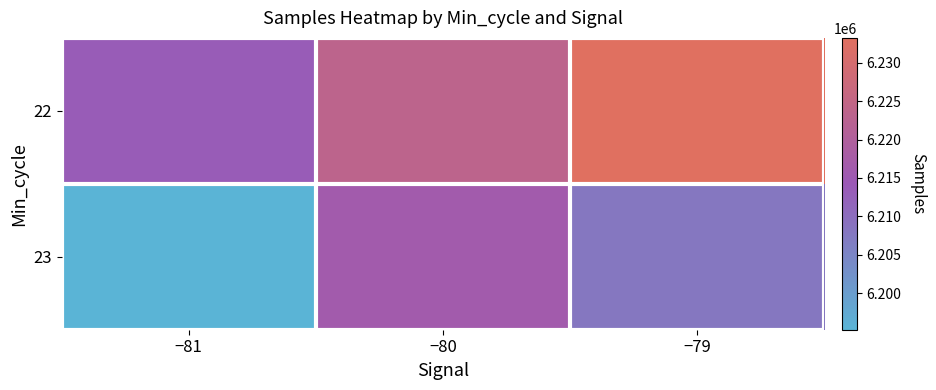

Reading right to left, transcribe all the data shown in this chart.

22: −79=6233219	−80=6223289	−81=6213567
23: −79=6207909	−80=6216452	−81=6195256